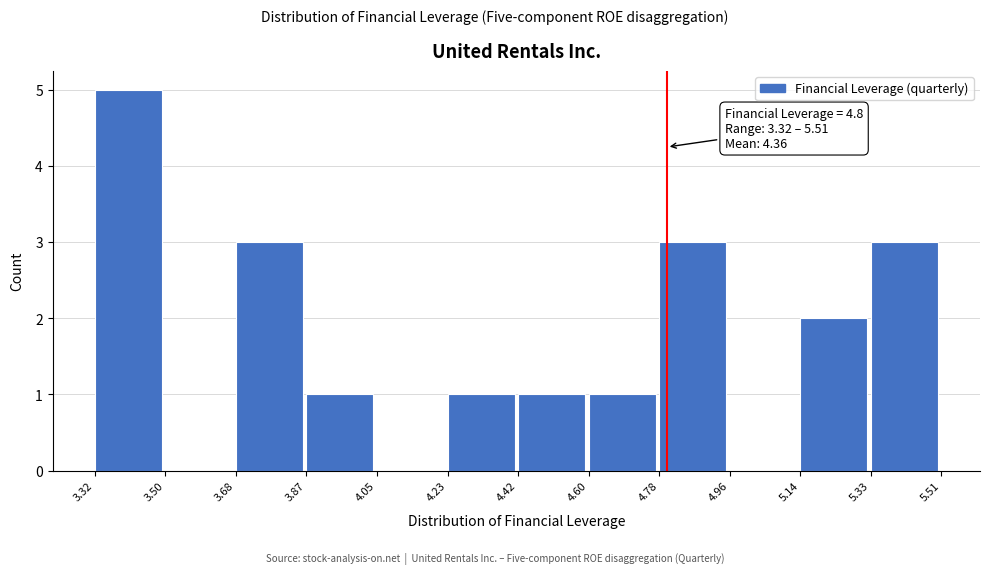

Over which range of the x-axis is the bar tallest?

3.32 to 3.50